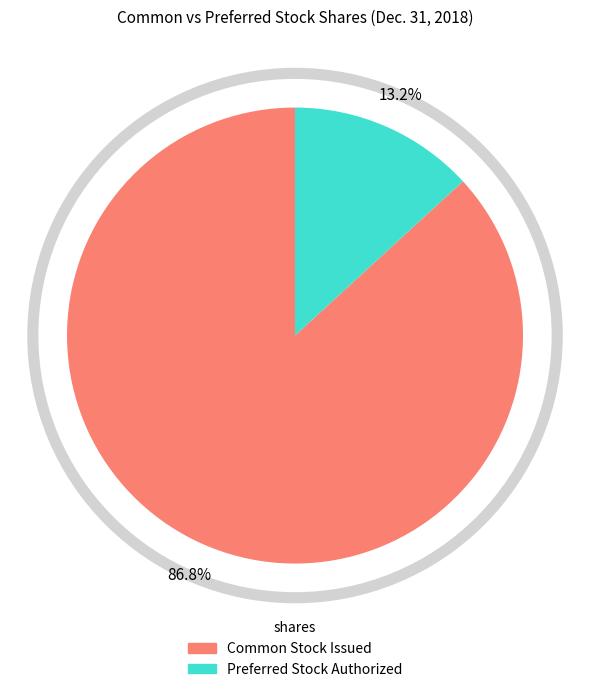

Is there a majority slice in this chart?

Yes